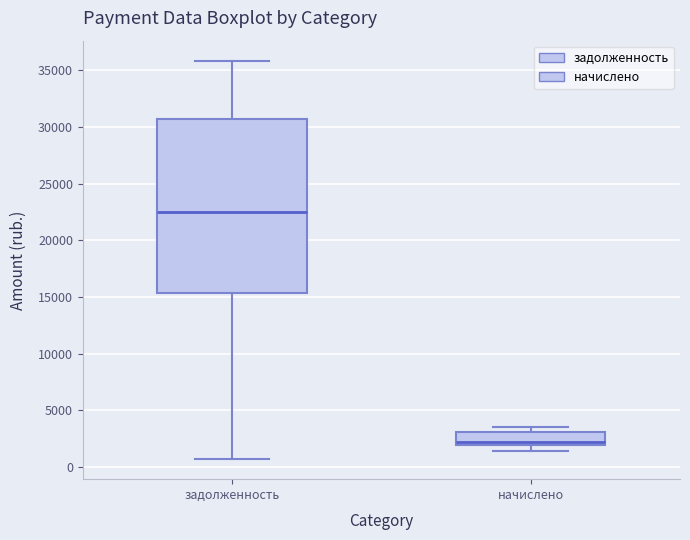

Reading left to right, transcribe this box plot: for each box, give where its median line is, the range the box spans, and where its two whiskers end, as read against the y-axis. The values are not printed on the chart, so give them approximately, as read against the axis.

задолженность: median 22500, box 15500 to 30500, whiskers 500 to 36000
начислено: median 2500, box 2000 to 3000, whiskers 1500 to 3500